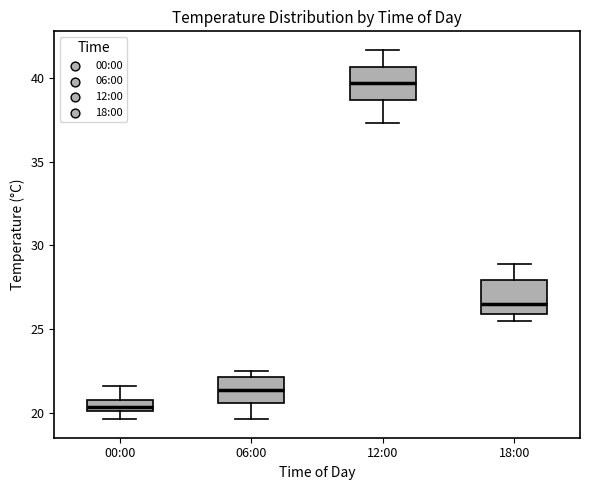

Which box's median line is the highest?

12:00